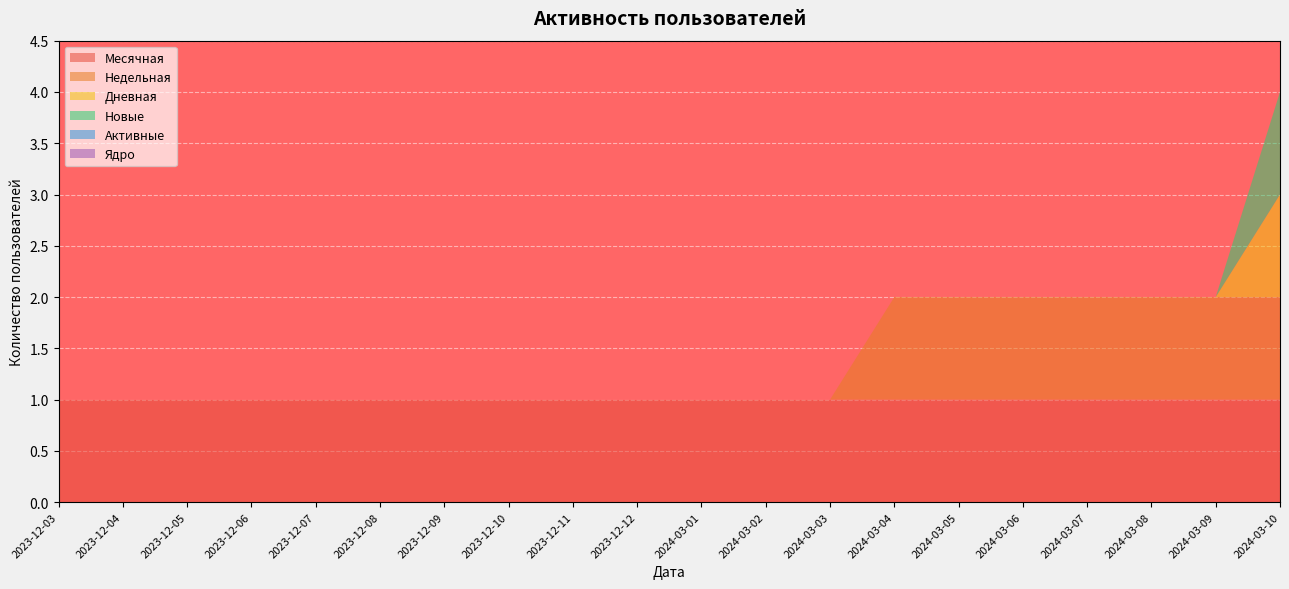

Reading left to right, list all the values displayed in this chart.

Месячная: 1	1	1	1	1	1	1	1	1	1	1	1	1	1	1	1	1	1	1	1
Недельная: 0	0	0	0	0	0	0	0	0	0	0	0	0	1	1	1	1	1	1	1
Дневная: 0	0	0	0	0	0	0	0	0	0	0	0	0	0	0	0	0	0	0	1
Новые: 0	0	0	0	0	0	0	0	0	0	0	0	0	0	0	0	0	0	0	1
Активные: 0	0	0	0	0	0	0	0	0	0	0	0	0	0	0	0	0	0	0	0
Ядро: 0	0	0	0	0	0	0	0	0	0	0	0	0	0	0	0	0	0	0	0